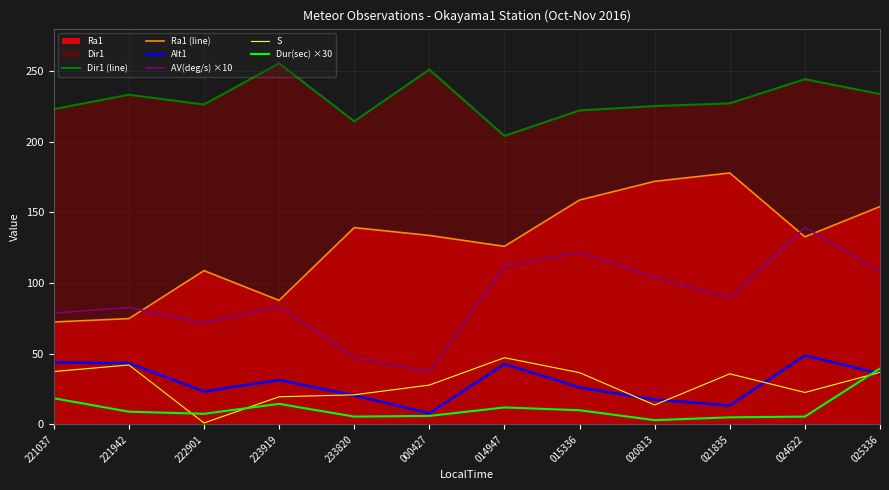

How many data points in Alt1 are above 31?

6